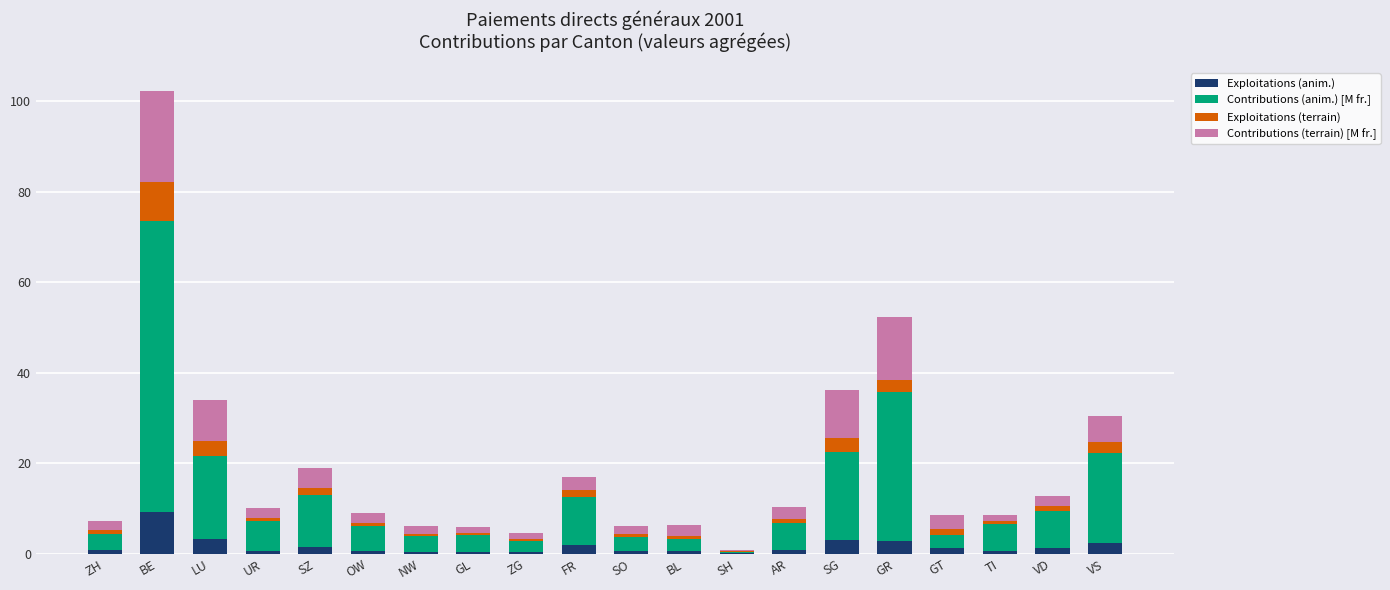

Does the chart contain stacked bars?

Yes